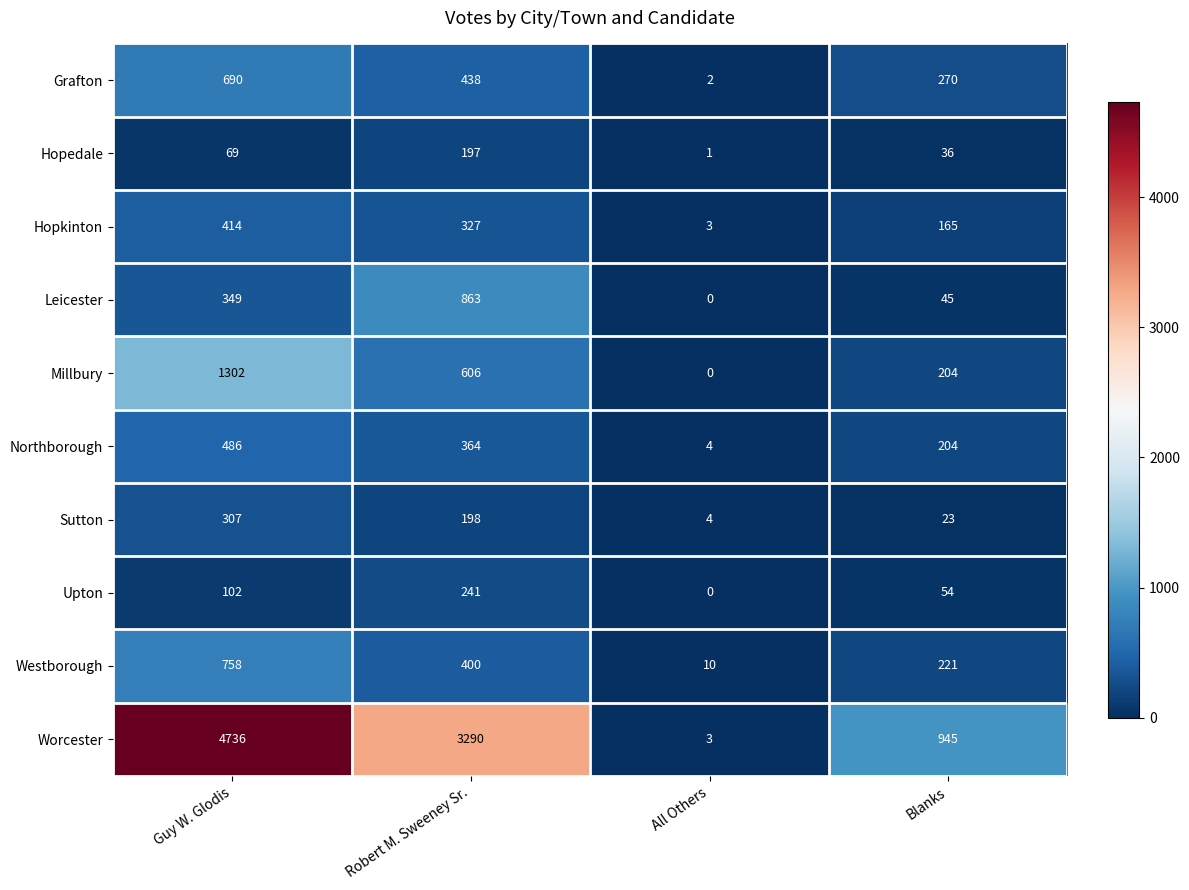

True or false: Northborough has a value of 204 at Blanks.

True